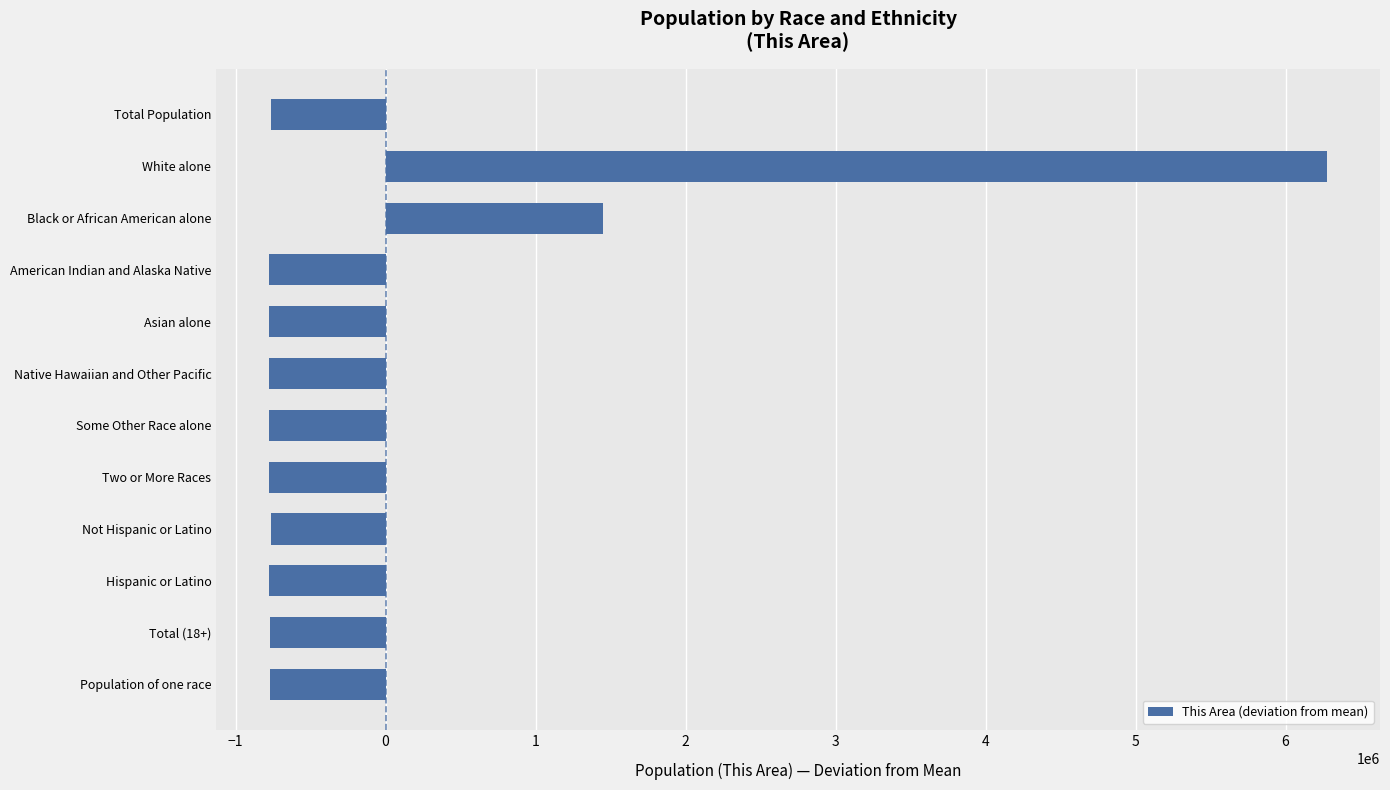

What is the maximum value shown in the chart?

6277158.9